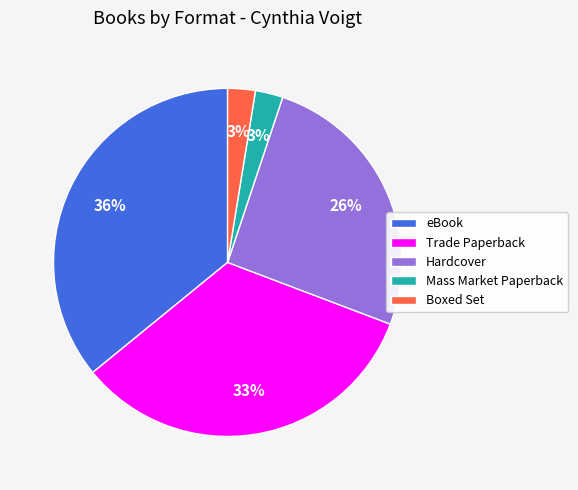

The Trade Paperback slice represents 33% of the pie. True or false?

True